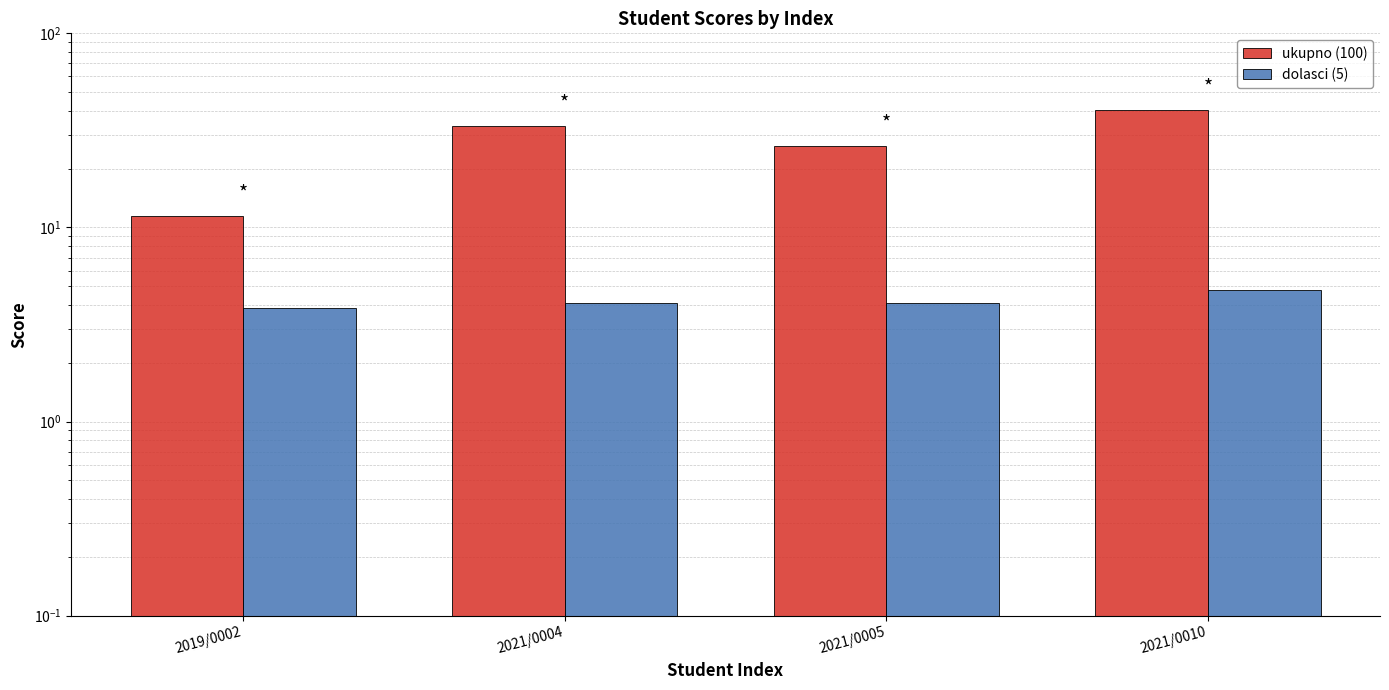

Rank the series by their average value, from lowest to highest.

dolasci (5), ukupno (100)